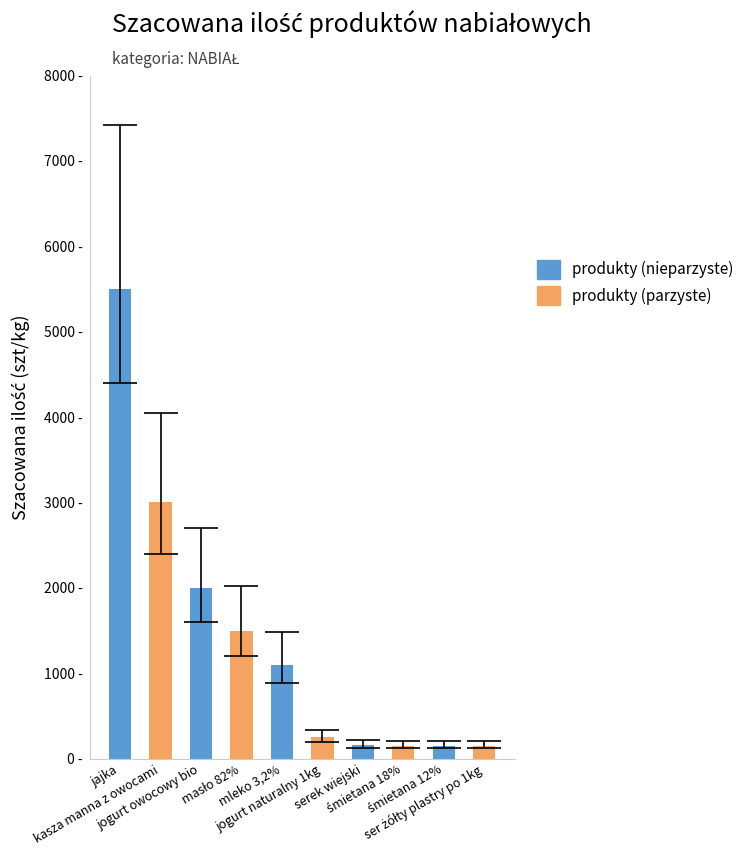

What is the label of the 4th bar from the right?

serek wiejski